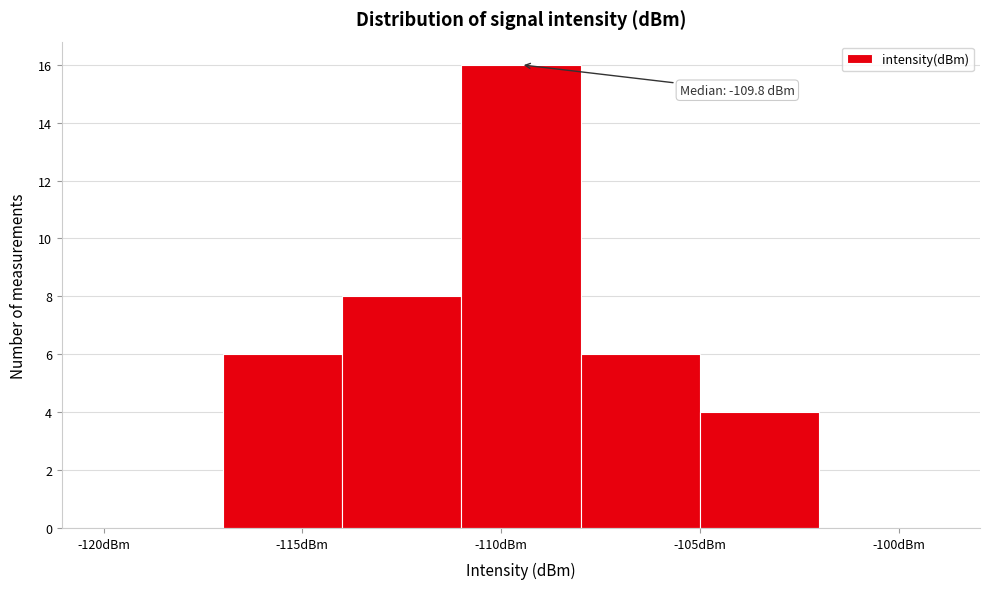

Over which range of the x-axis is the bar tallest?

-111 to -108